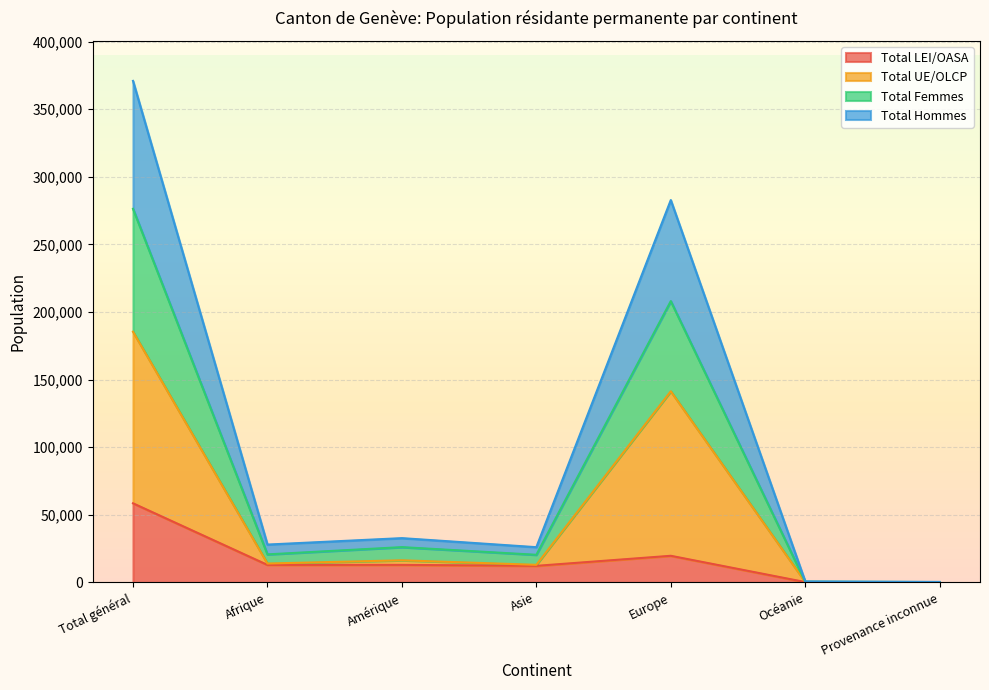

In Total LEI/OASA, how many points are lower than both neighbors (excluding endpoints)?

2